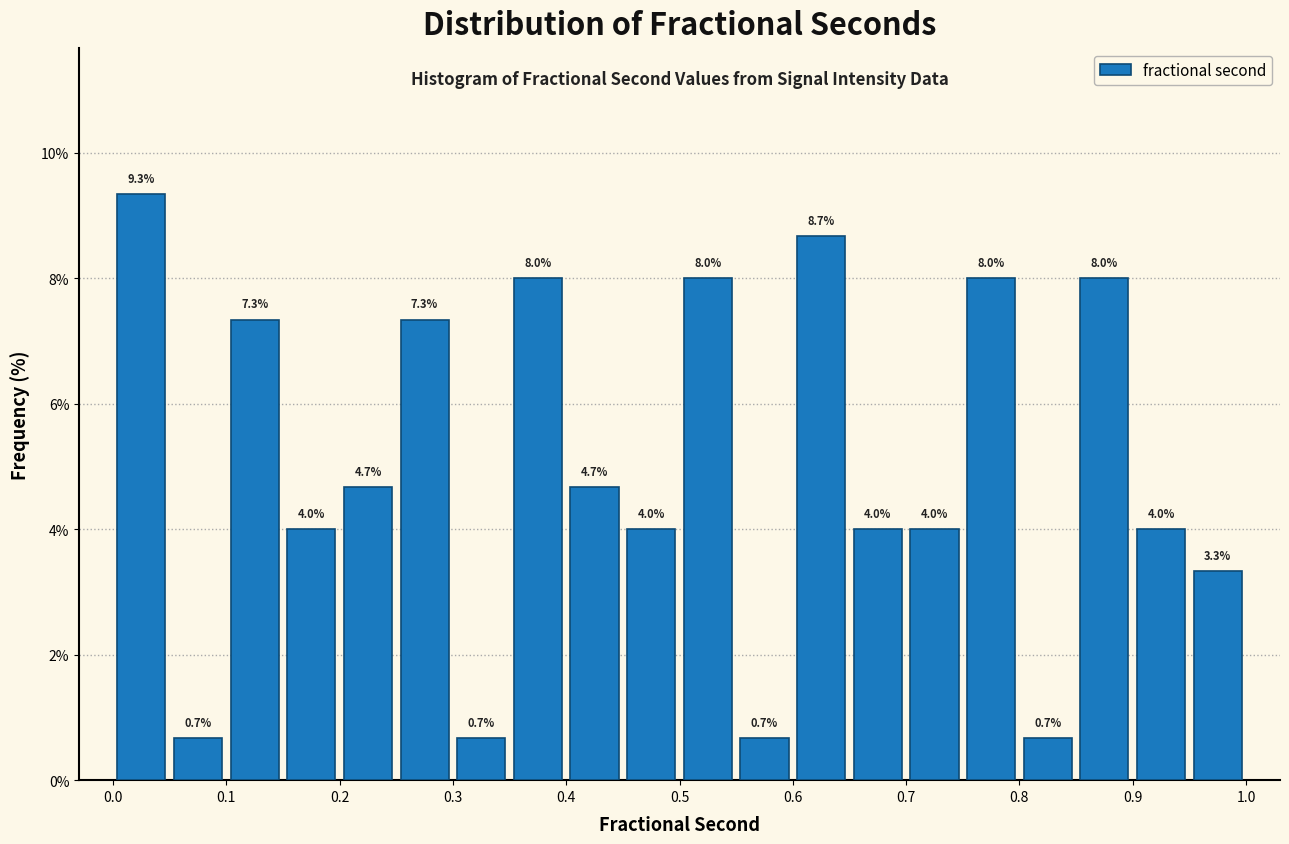

What is the height of the bar covering 0.20 to 0.25 on the x-axis?

4.7